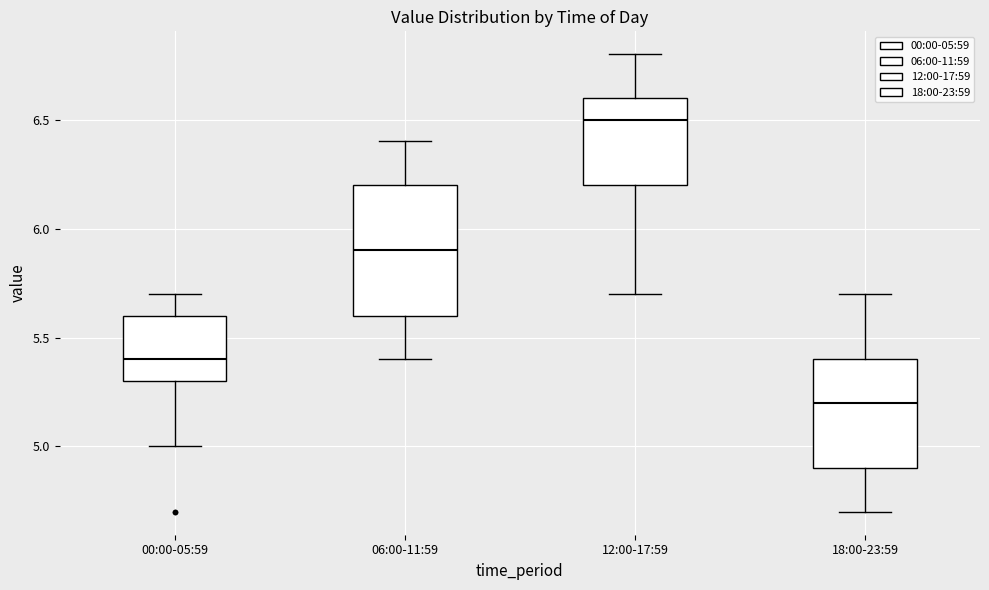

Reading left to right, transcribe this box plot: for each box, give where its median line is, the range the box spans, and where its two whiskers end, as read against the y-axis. The values are not printed on the chart, so give them approximately, as read against the axis.

00:00-05:59: median 5.4, box 5.3 to 5.6, whiskers 5.0 to 5.7
06:00-11:59: median 5.9, box 5.6 to 6.2, whiskers 5.4 to 6.4
12:00-17:59: median 6.5, box 6.2 to 6.6, whiskers 5.7 to 6.8
18:00-23:59: median 5.2, box 4.9 to 5.4, whiskers 4.7 to 5.7